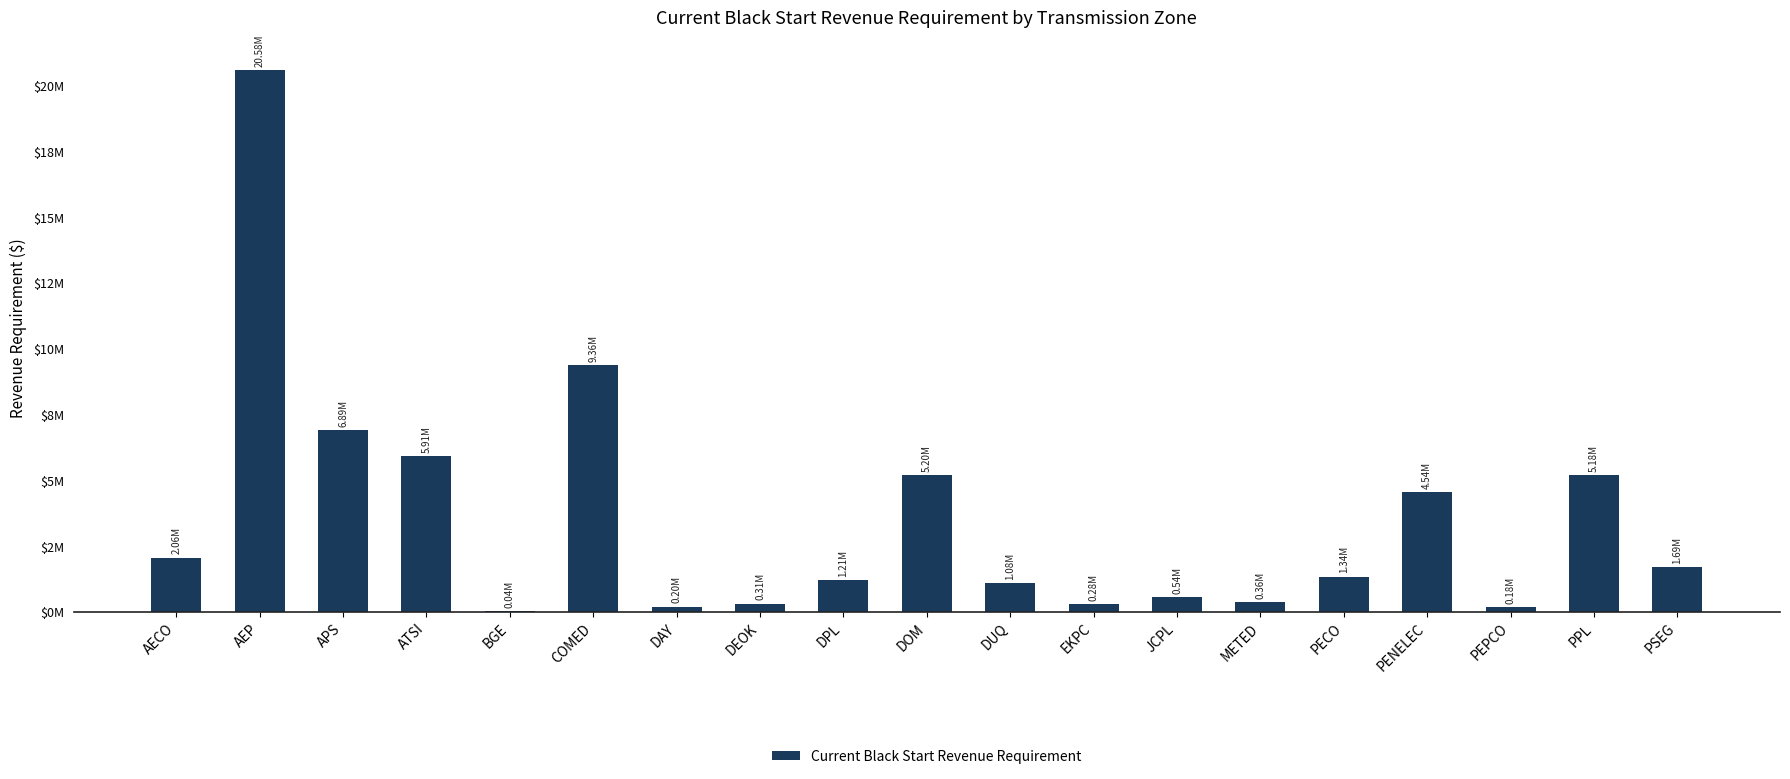

Which category has the highest value across all series?

AEP